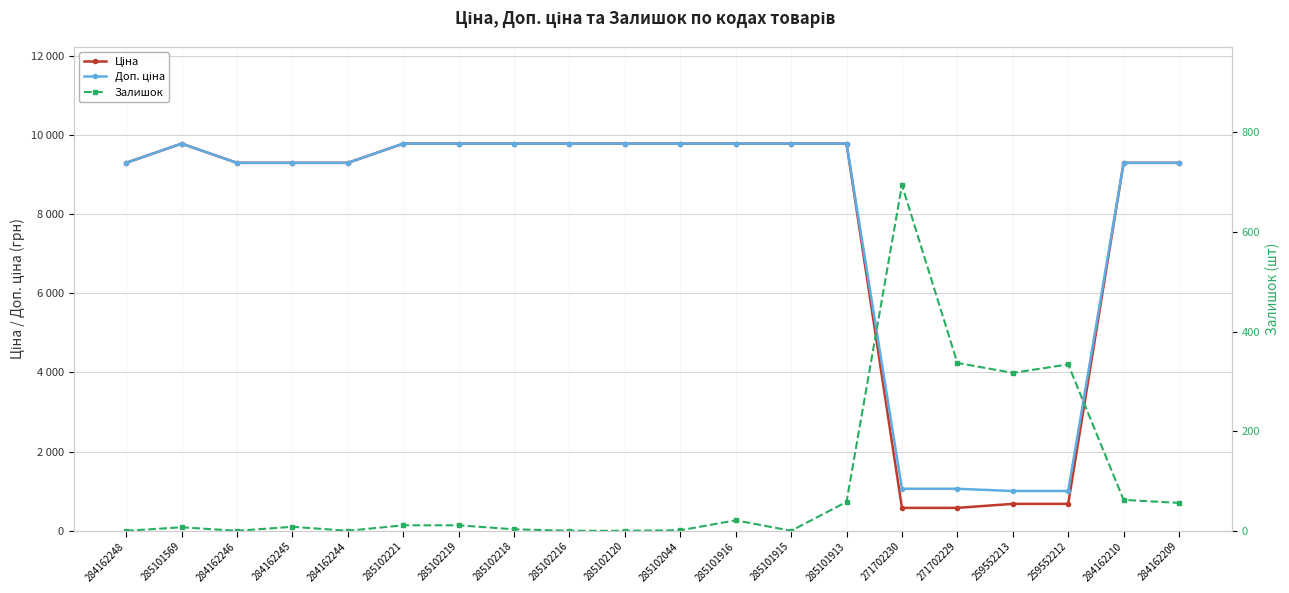

True or false: Ціна and Доп. ціна cross at least once.

False